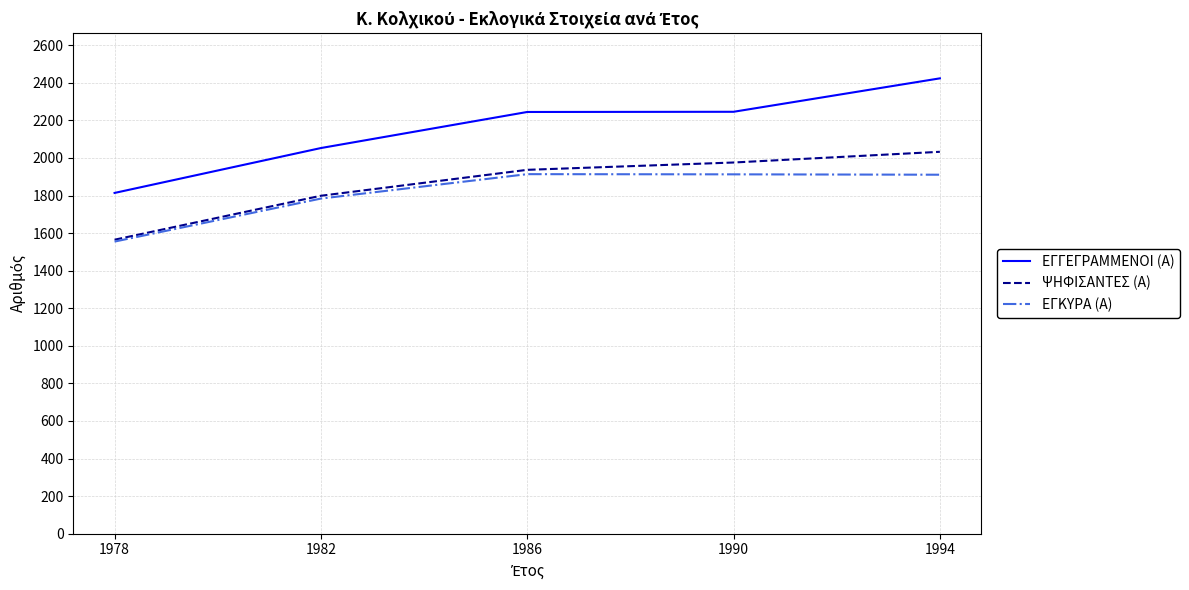

Which series has the largest total across all categories?

ΕΓΓΕΓΡΑΜΜΕΝΟΙ (Α)